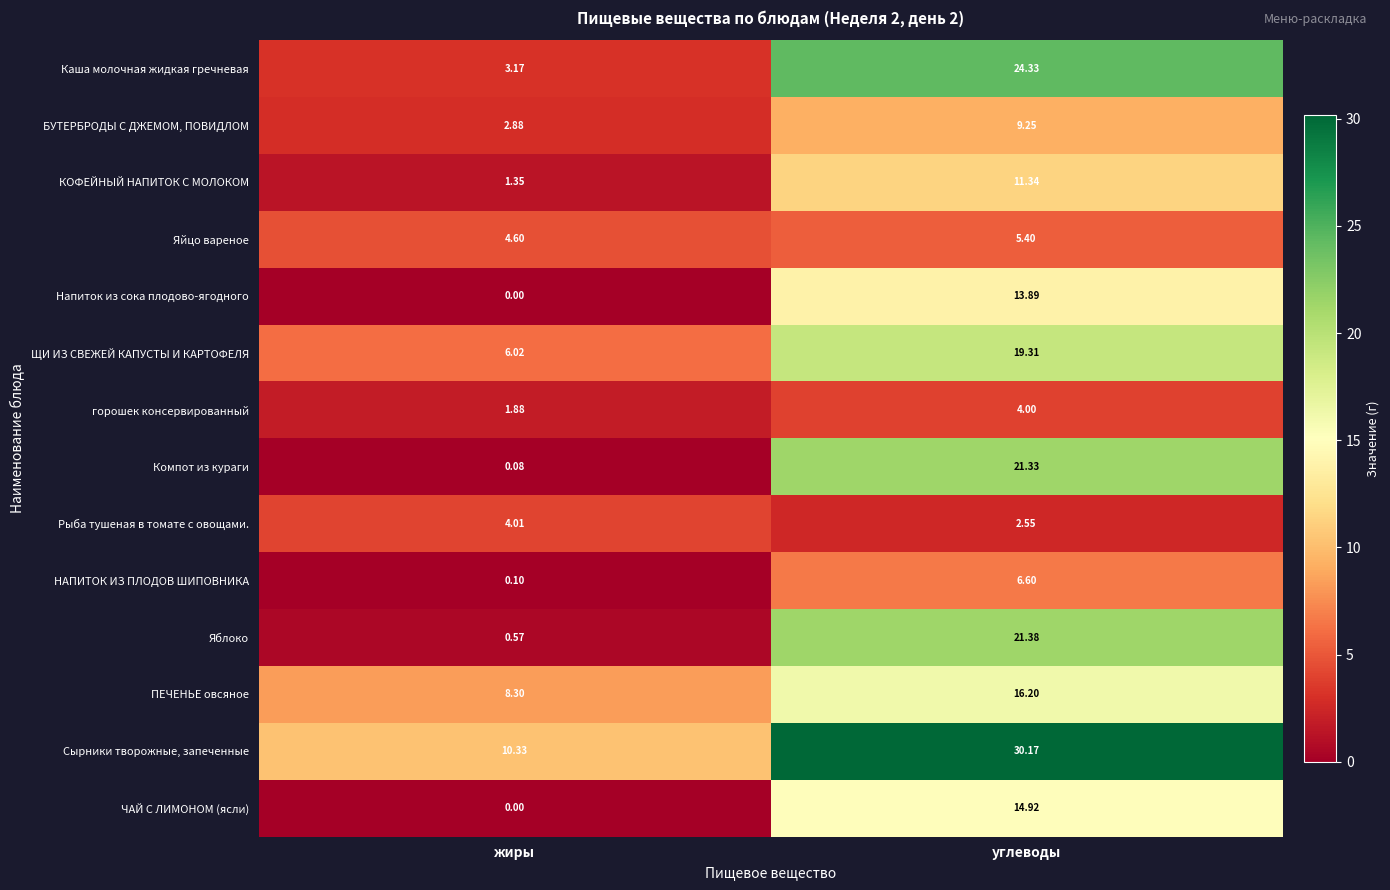

At which category is the sum across all series the highest?

углеводы